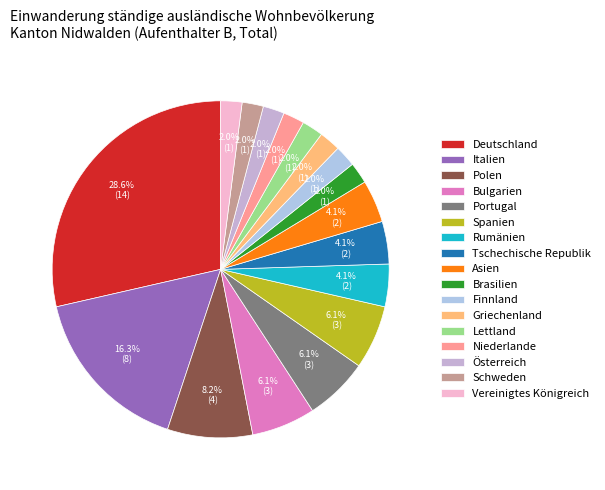

Does Finnland represent more than half of the total?

No